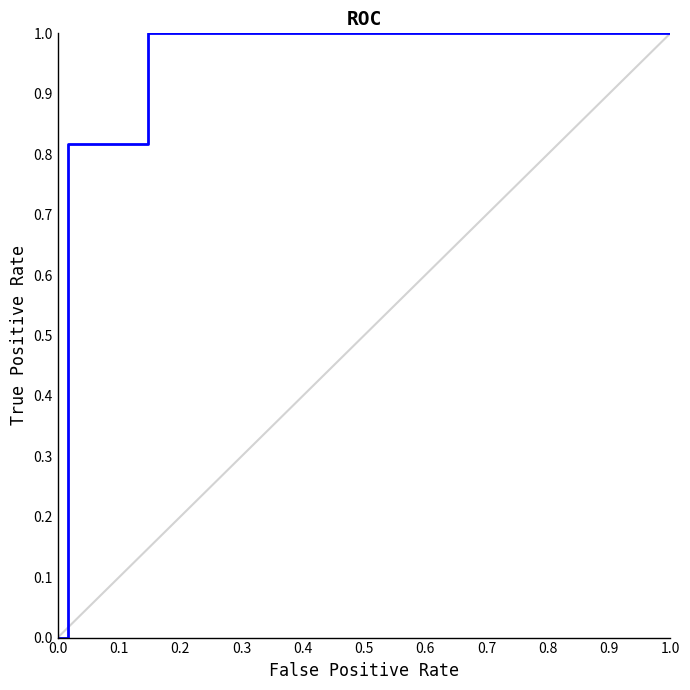

What is the maximum value shown in the chart?

1.0